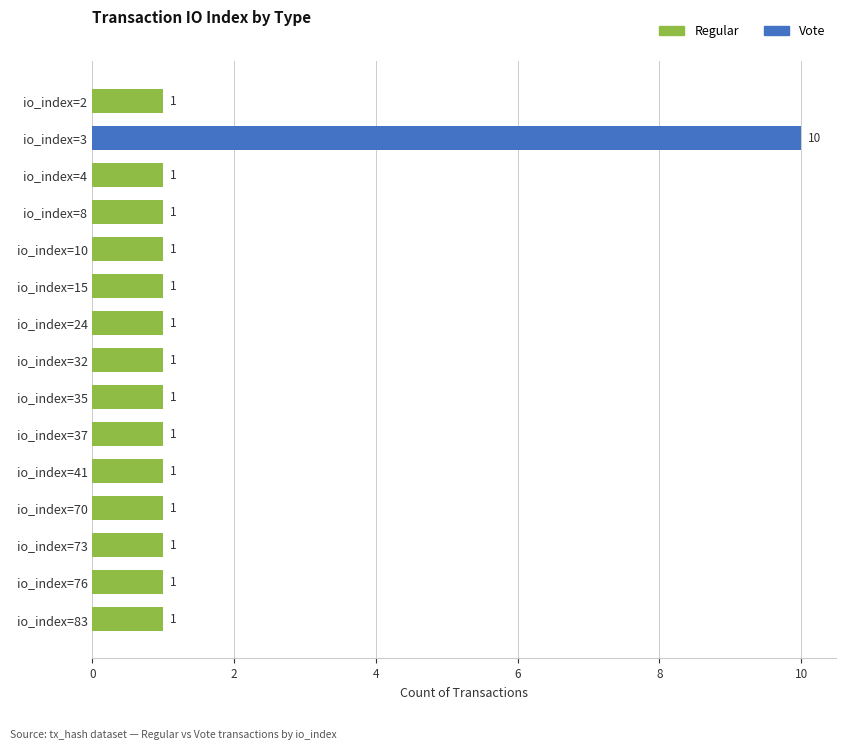

Is it true that Regular equals 1 at io_index=37?

True